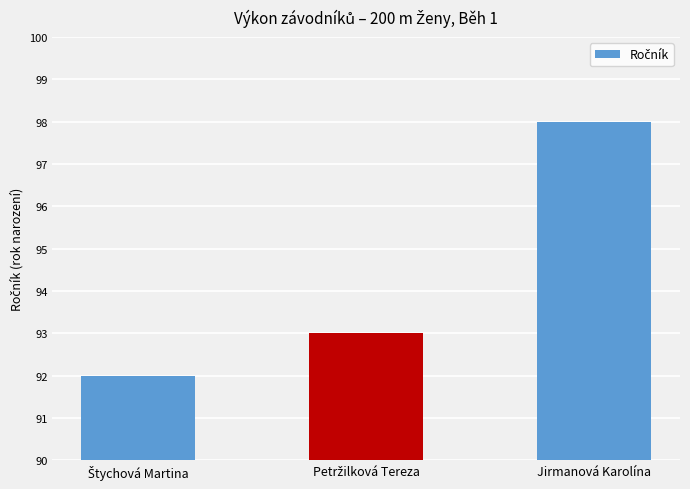

What is the value of the 1st bar from the left?

92